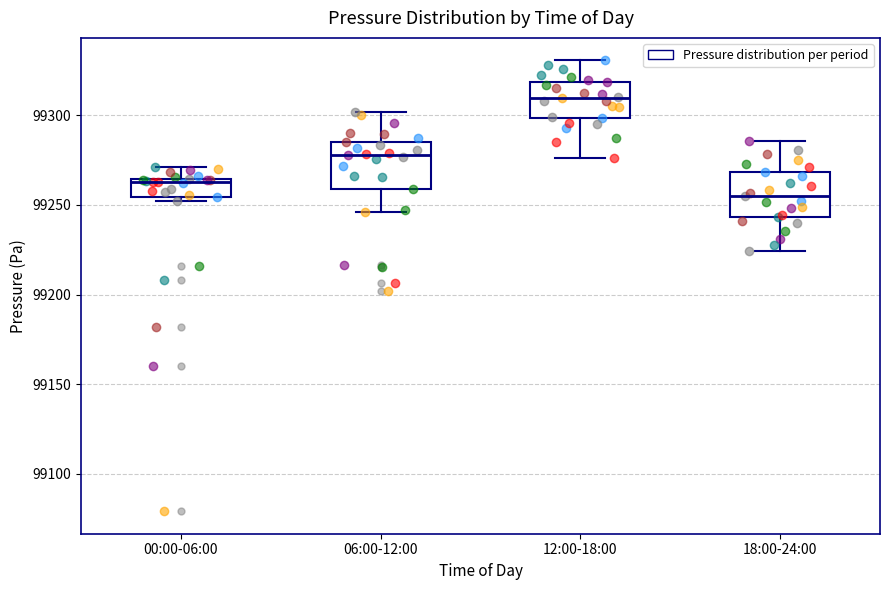

Which box has the highest median line?

12:00-18:00